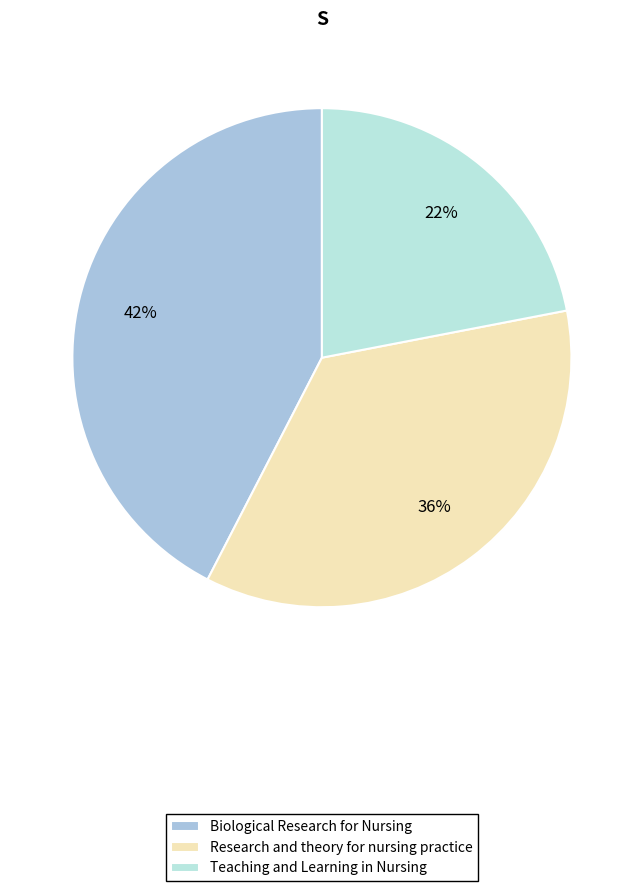

How many segments does this pie chart have?

3